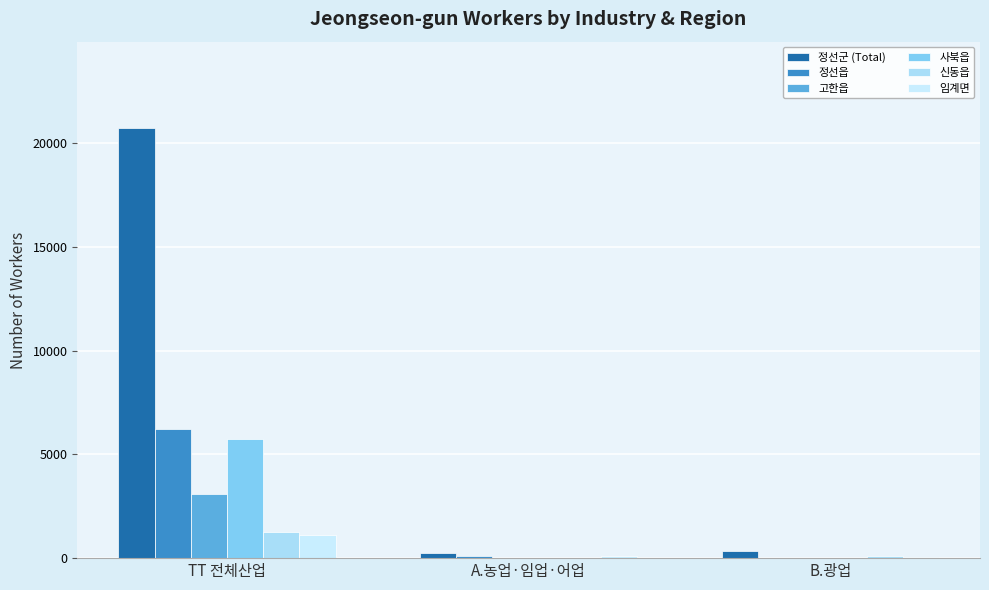

At which label does 신동읍 reach its peak?

TT 전체산업